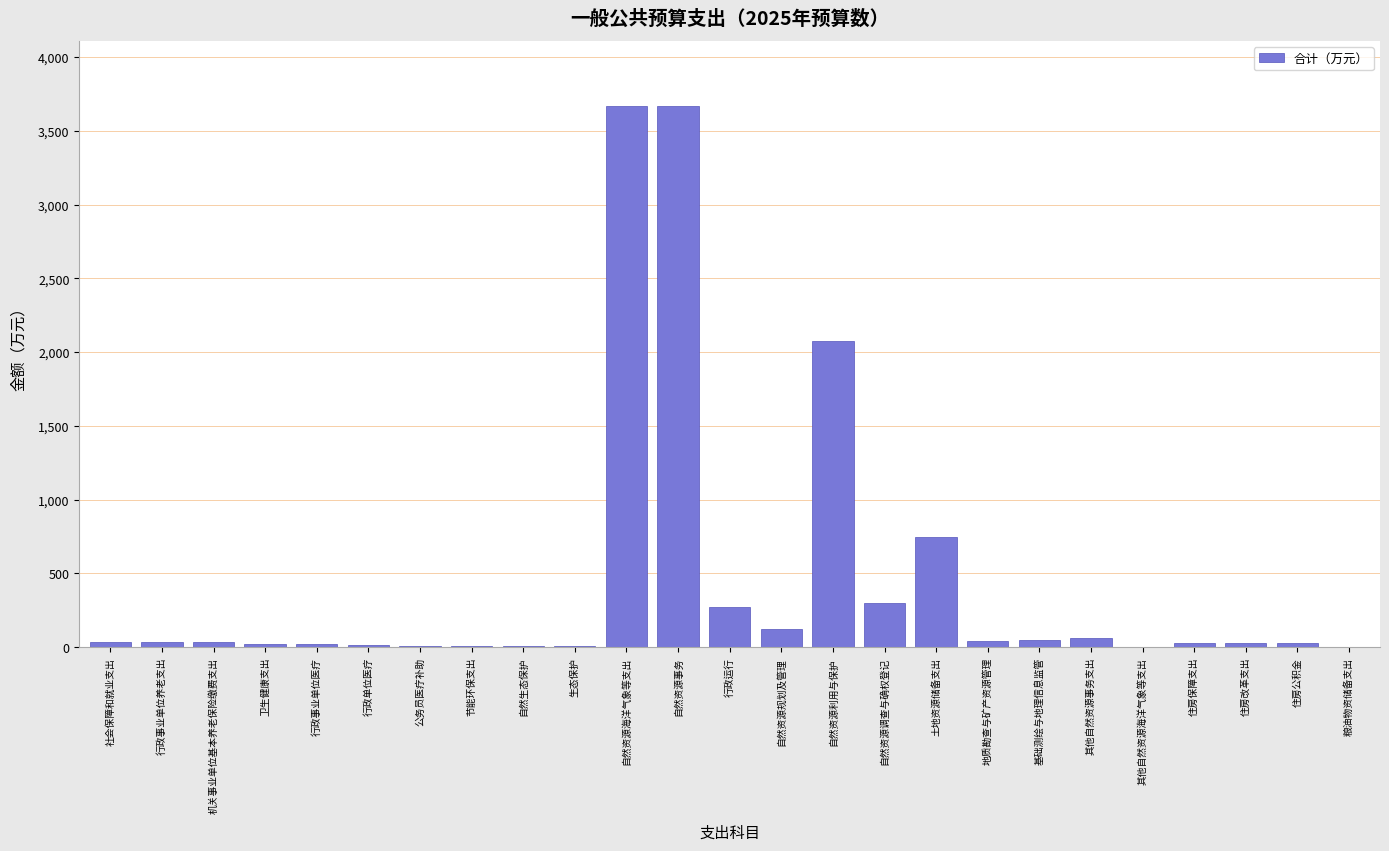

What is the sum of all values?

11285.1